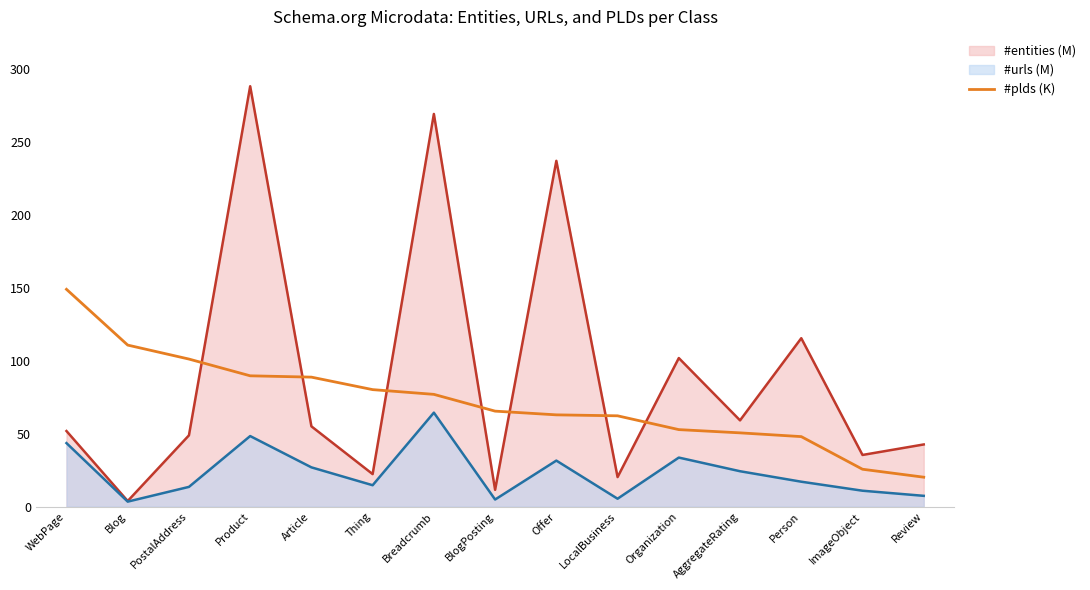

What is the difference between the highest and lowest values at Thing?

65.5